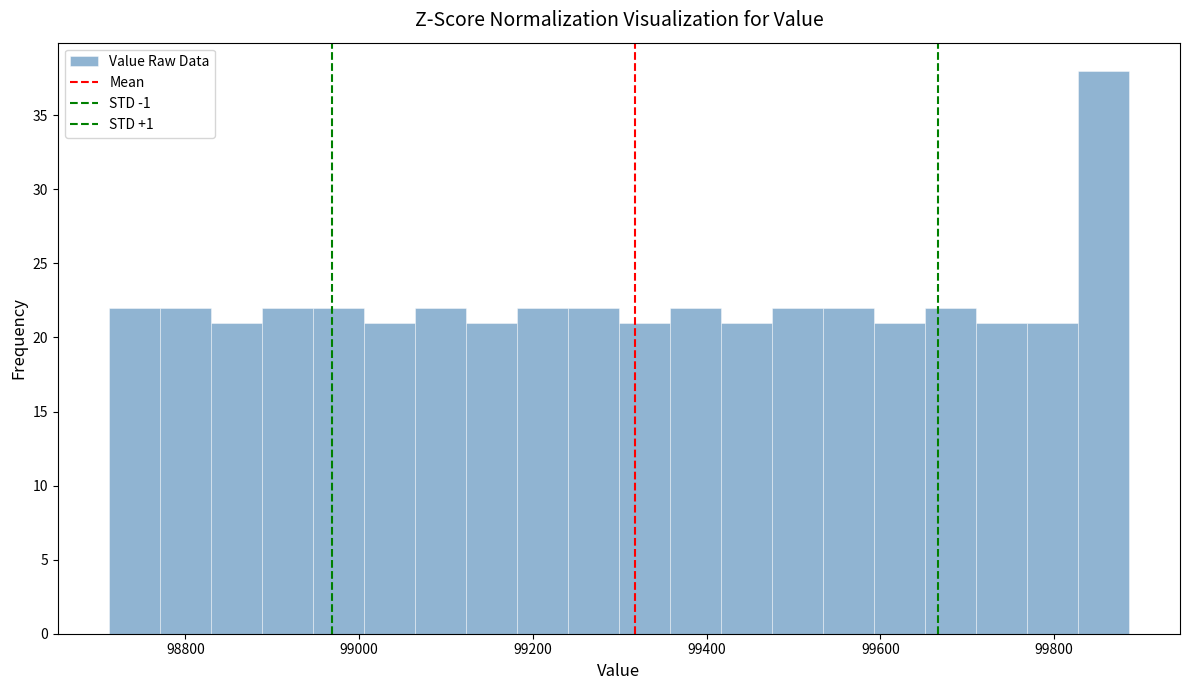

Read against the x-axis, roughly where is the centre of the tallest bar?

99860